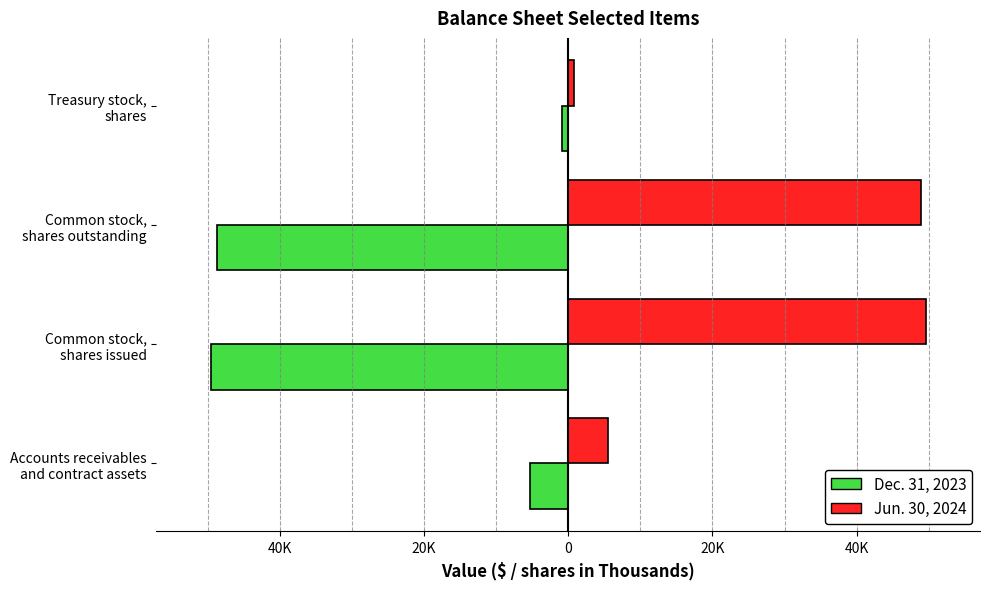

What is the average value of the Dec. 31, 2023 series?

-26058